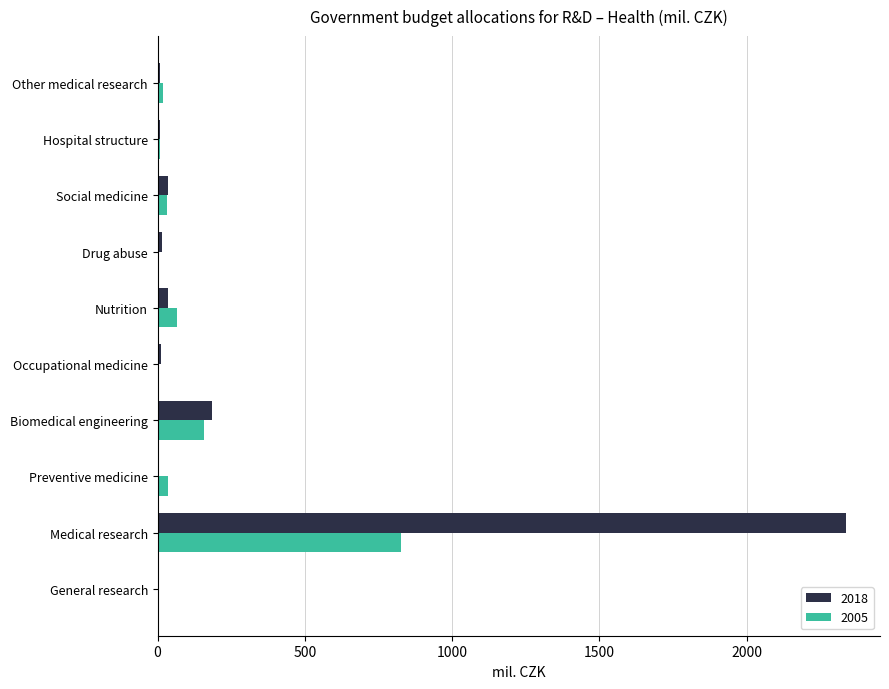

What is the approximate value of 2005 at General research?

0.9